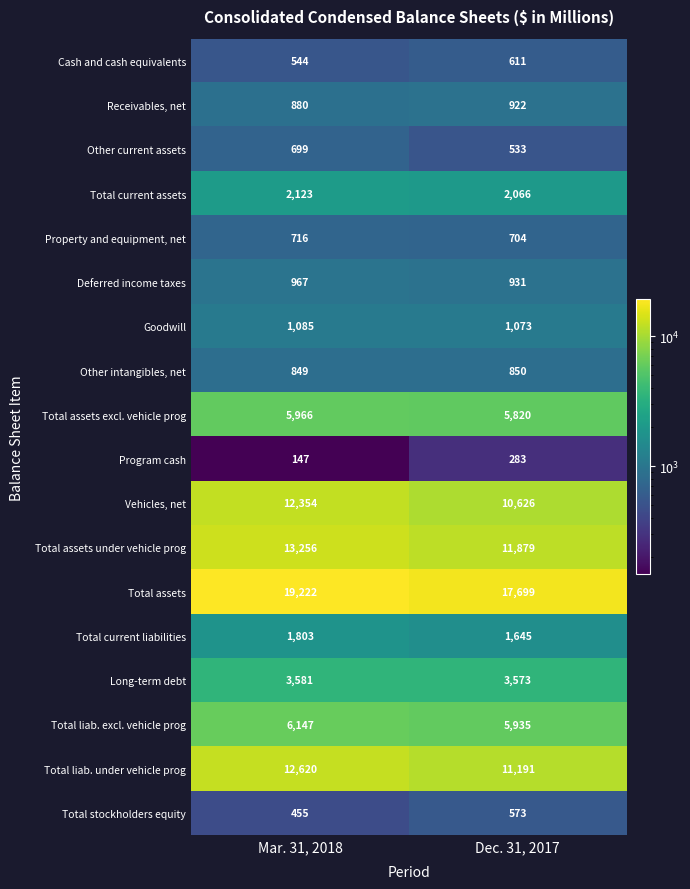

What is the sum of all Total liab. under vehicle prog values?

23811